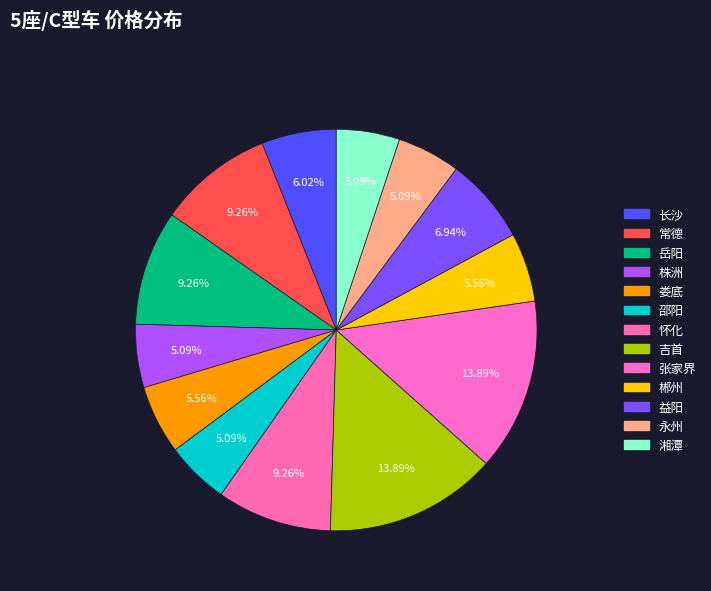

How many slices are in this pie chart?

13